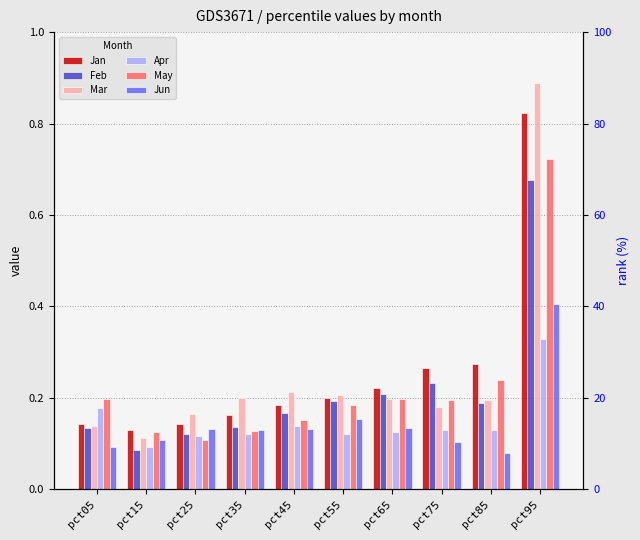

Which series has the largest total across all categories?

Jan